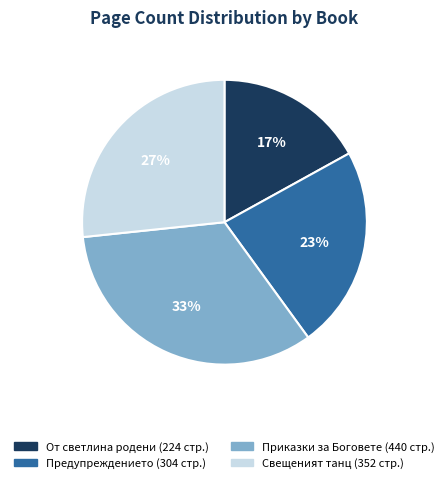

What is the smallest slice in the pie chart?

От светлина родени